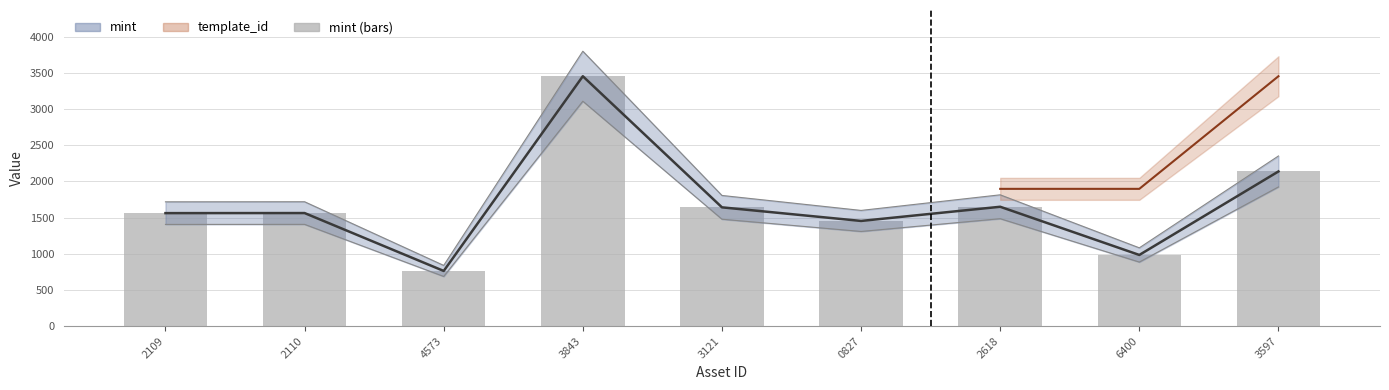

What is the approximate value at 4573?

763